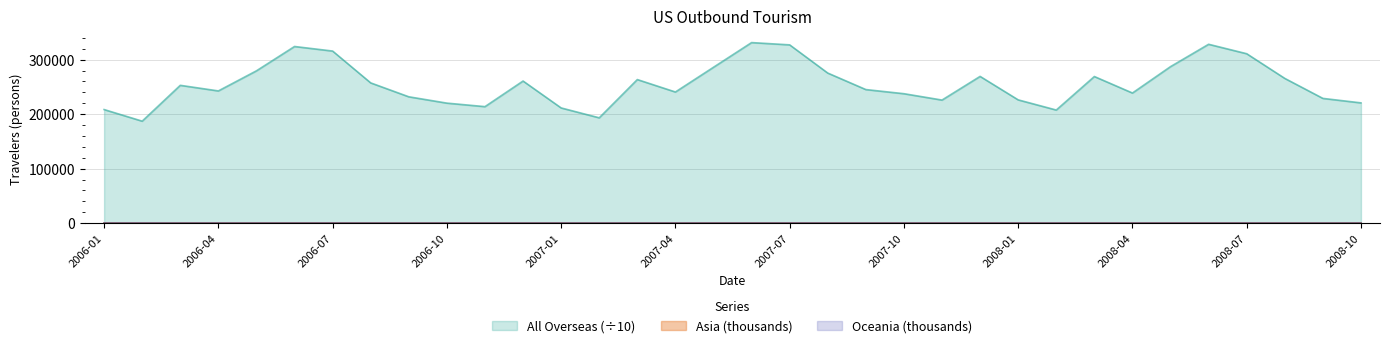

True or false: Oceania and Asia cross at least once.

False